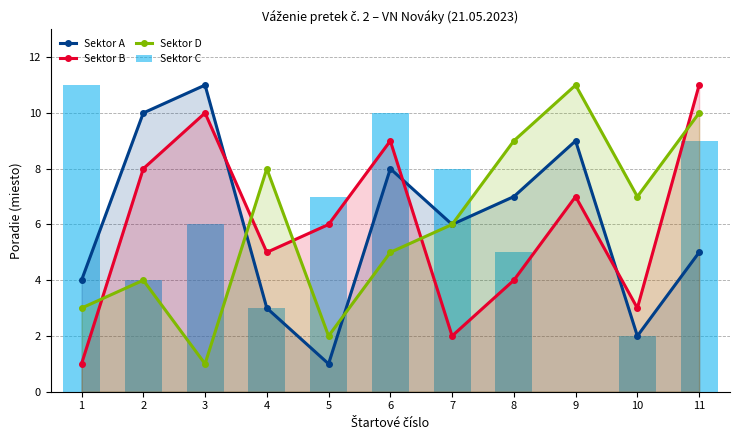

Reading left to right, extract all data points from this chart.

Sektor A: 1=4	2=10	3=11	4=3	5=1	6=8	7=6	8=7	9=9	10=2	11=5
Sektor B: 1=1	2=8	3=10	4=5	5=6	6=9	7=2	8=4	9=7	10=3	11=11
Sektor D: 1=3	2=4	3=1	4=8	5=2	6=5	7=6	8=9	9=11	10=7	11=10
Sektor C: 1=11	2=4	3=6	4=3	5=7	6=10	7=8	8=5	9=0	10=2	11=9